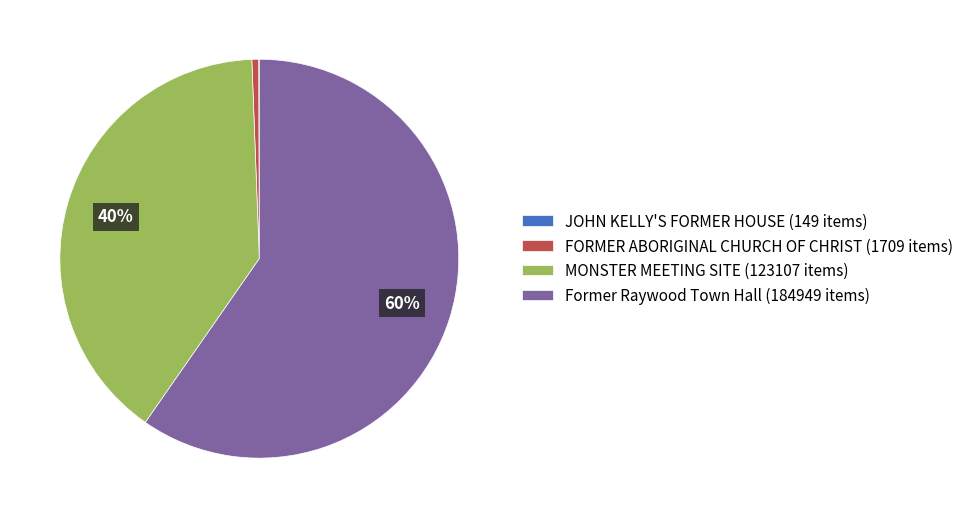

The MONSTER MEETING SITE (123107 items) slice represents 40% of the pie. True or false?

True